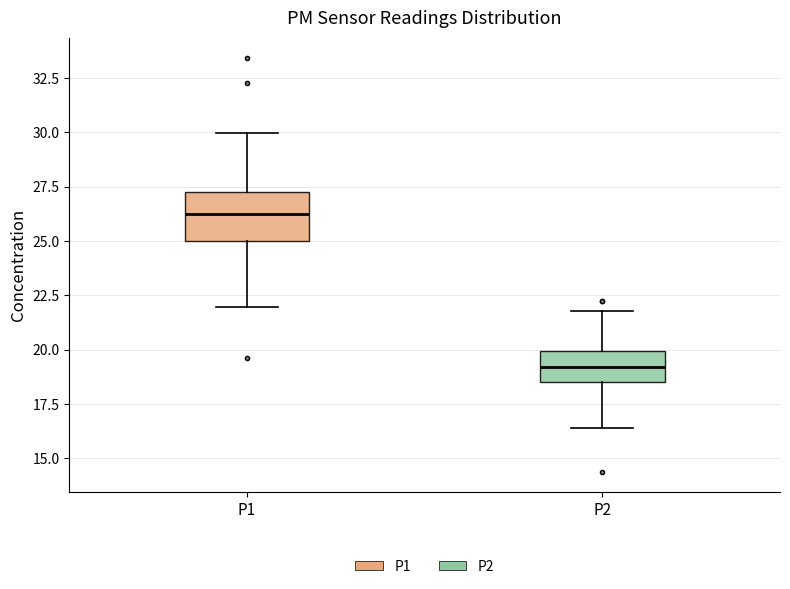

Reading left to right, read every box against the y-axis: the position of its median line, the range the box covers, and the ends of its whiskers. The values are not printed on the chart, so give them approximately, as read against the axis.

P1: median 26.0, box 25.0 to 27.5, whiskers 22.0 to 30.0
P2: median 19.0, box 18.5 to 20.0, whiskers 16.5 to 22.0